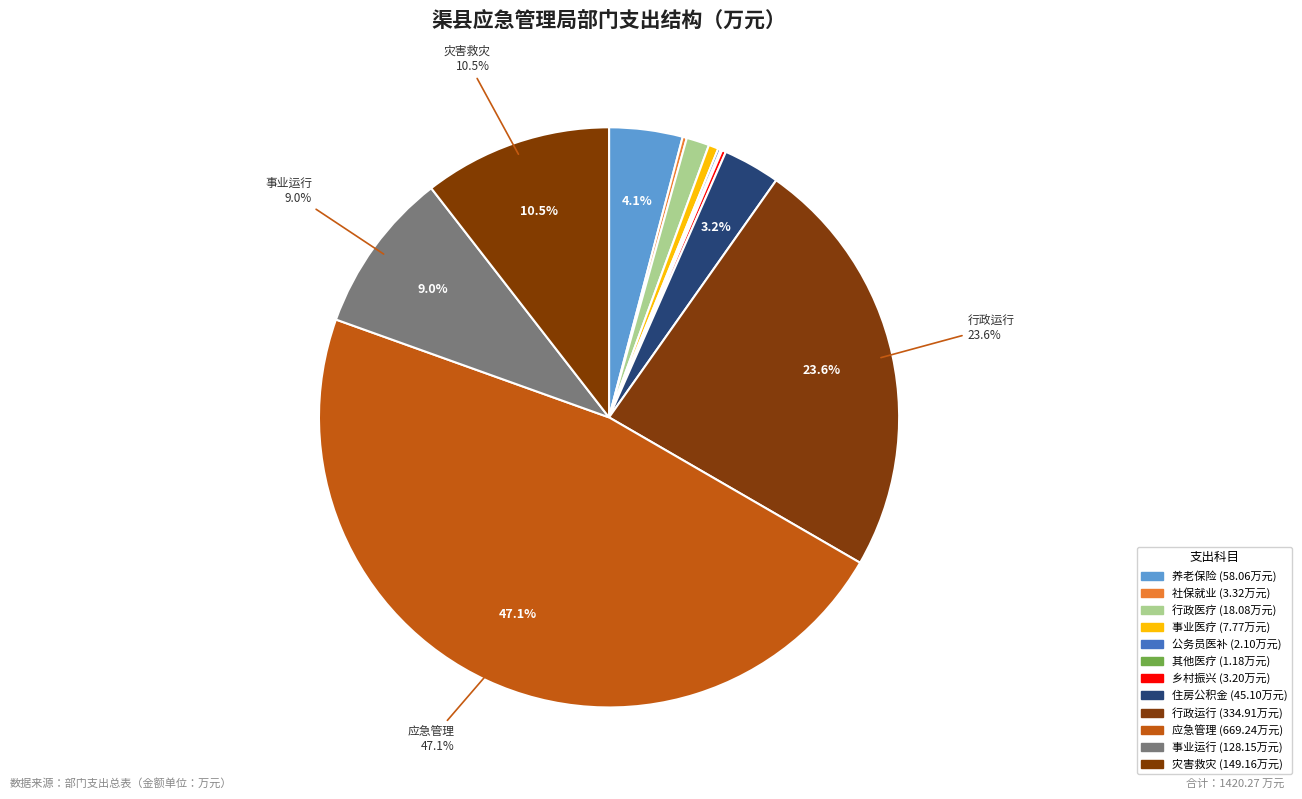

How many segments does this pie chart have?

12